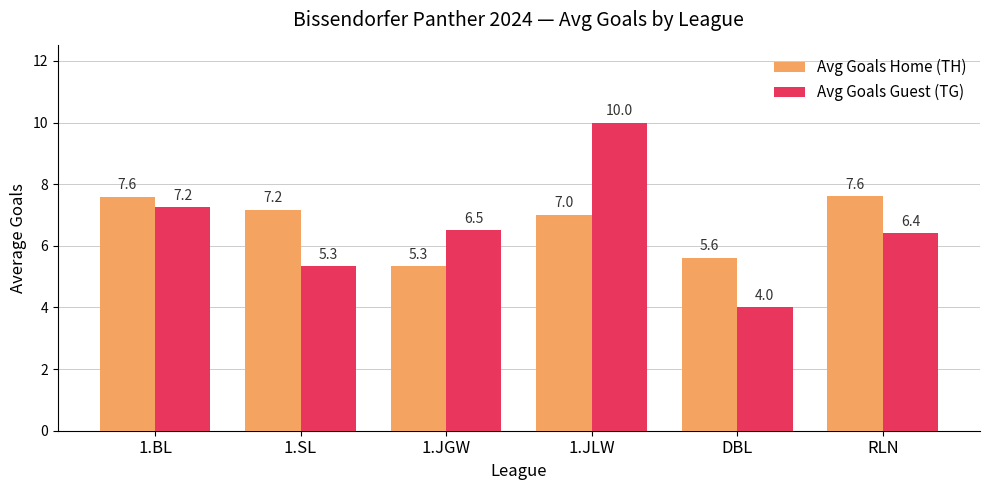

What are all the series names shown in the legend?

Avg Goals Home (TH), Avg Goals Guest (TG)